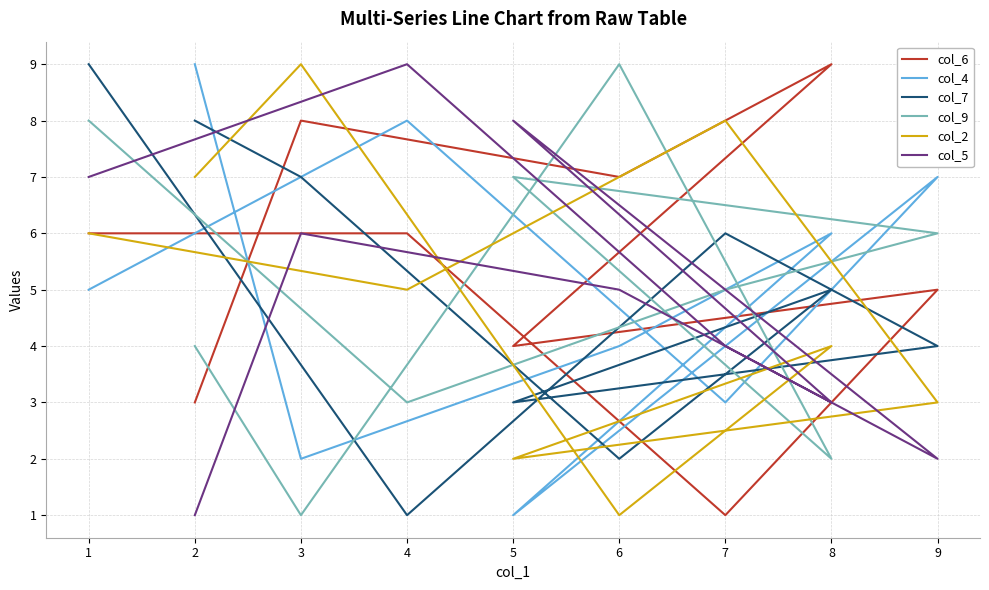

How many lines are shown in the chart?

6